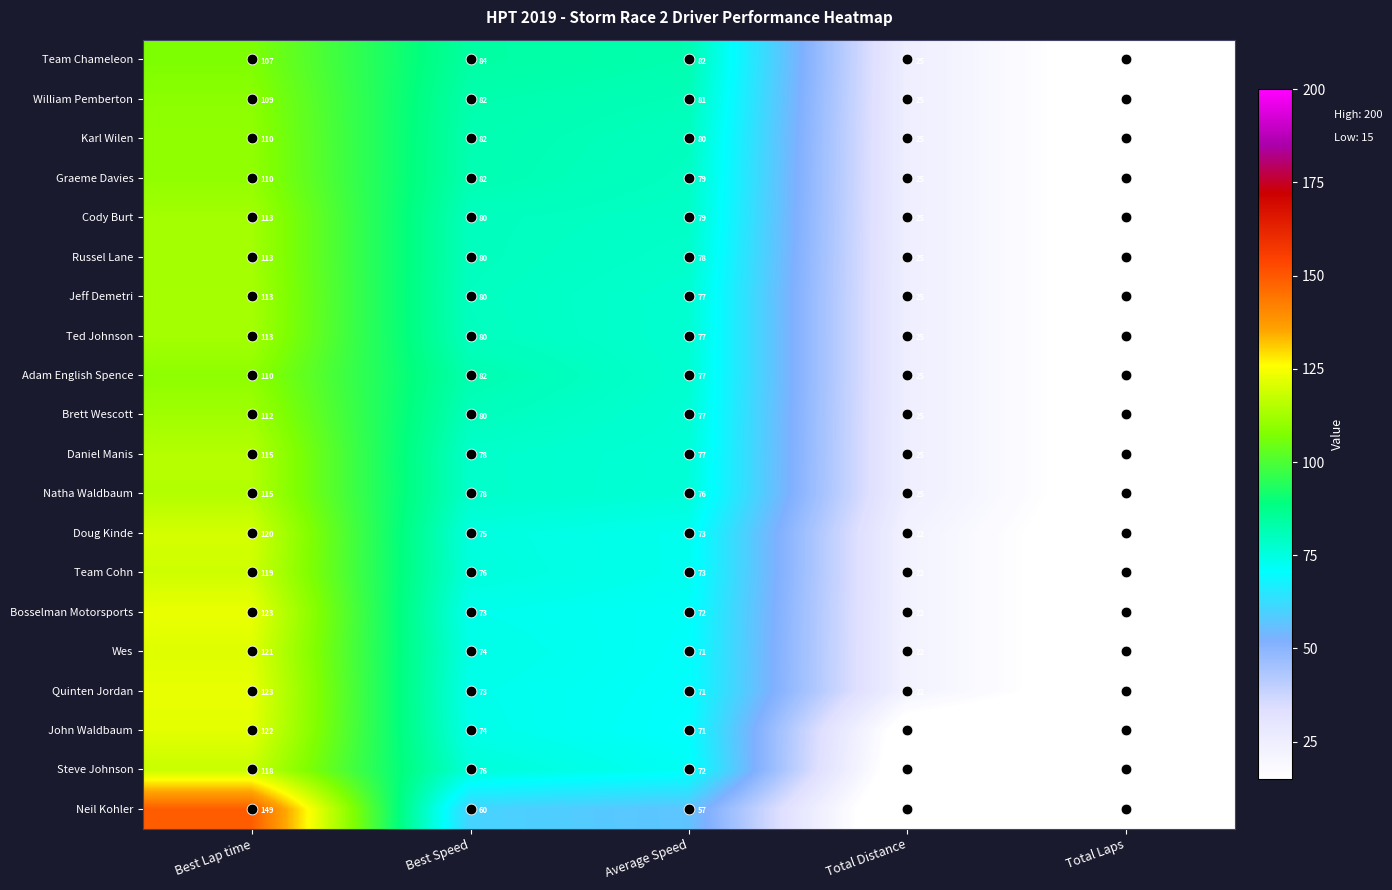

Which series has the largest range (max minus min)?

Neil Kohler